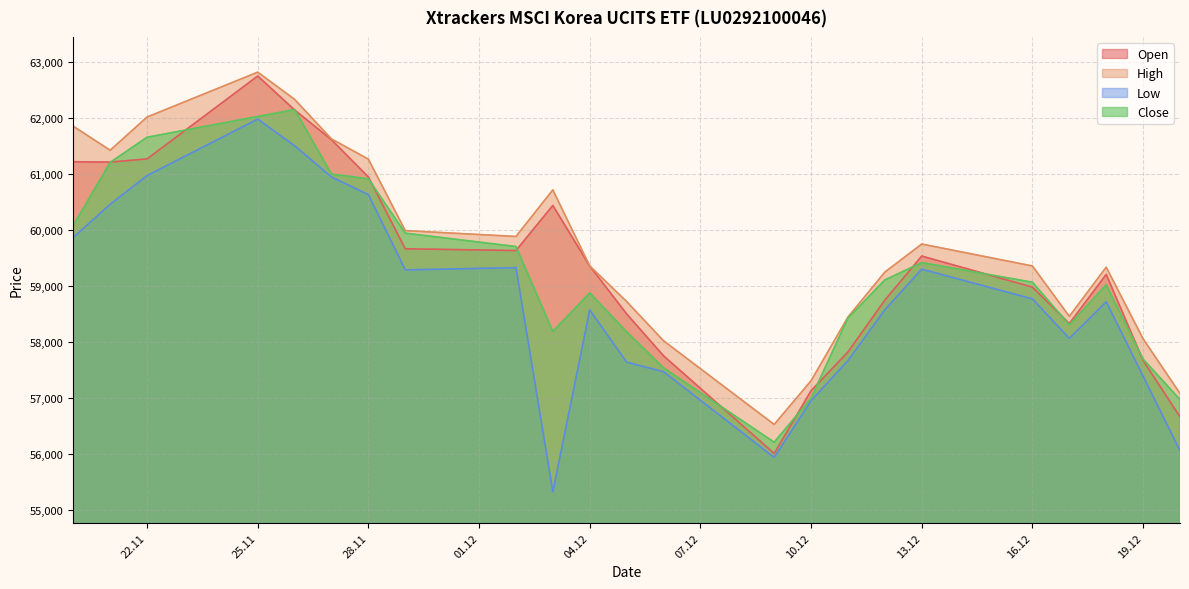

How many interior local peaks does the High series have?

4